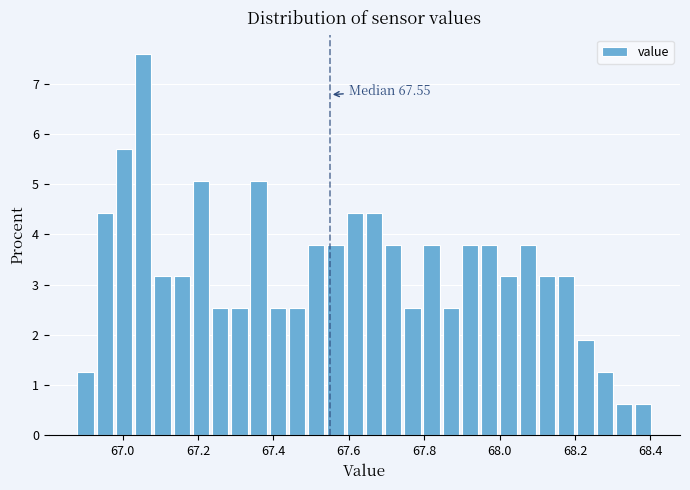

Read against the x-axis, roughly where is the centre of the tallest bar?

67.06